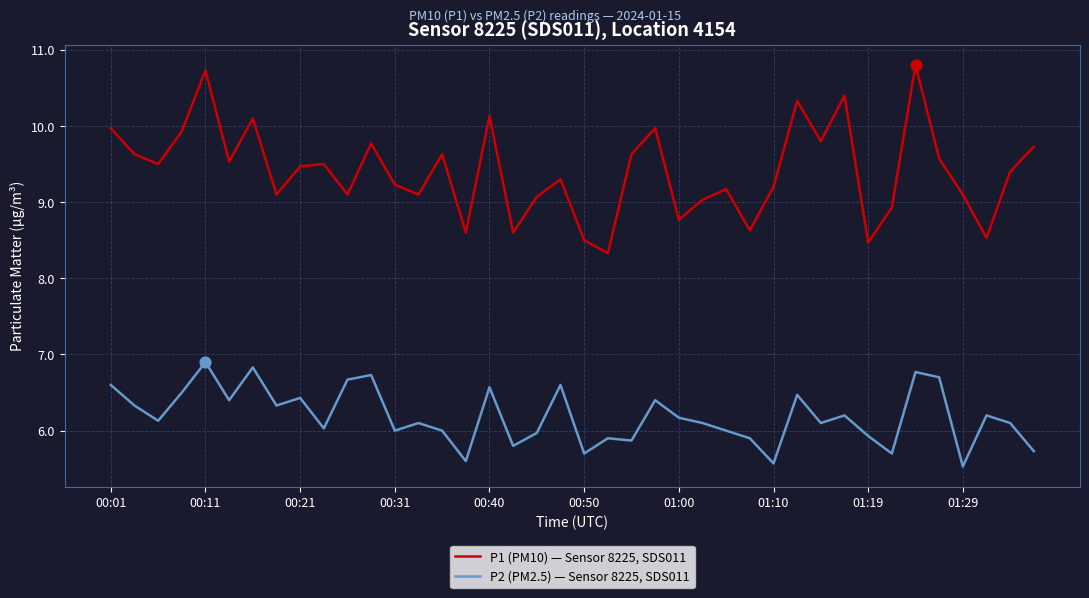

Which series has the largest range (max minus min)?

P1 (PM10) — Sensor 8225, SDS011